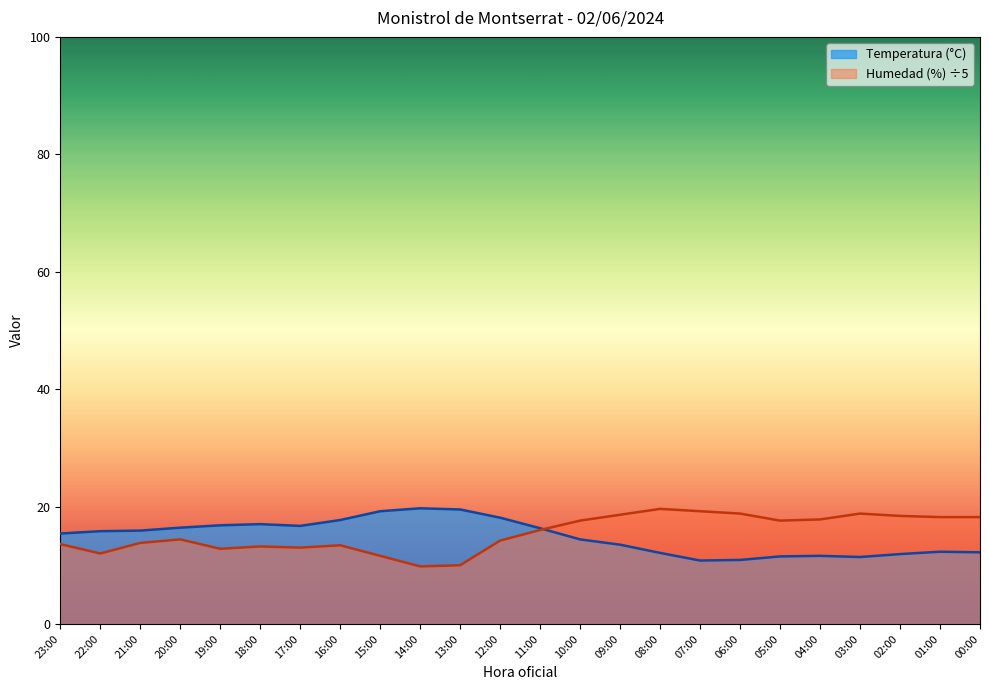

In Humedad (%), how many points are higher than both neighbors (excluding endpoints)?

5